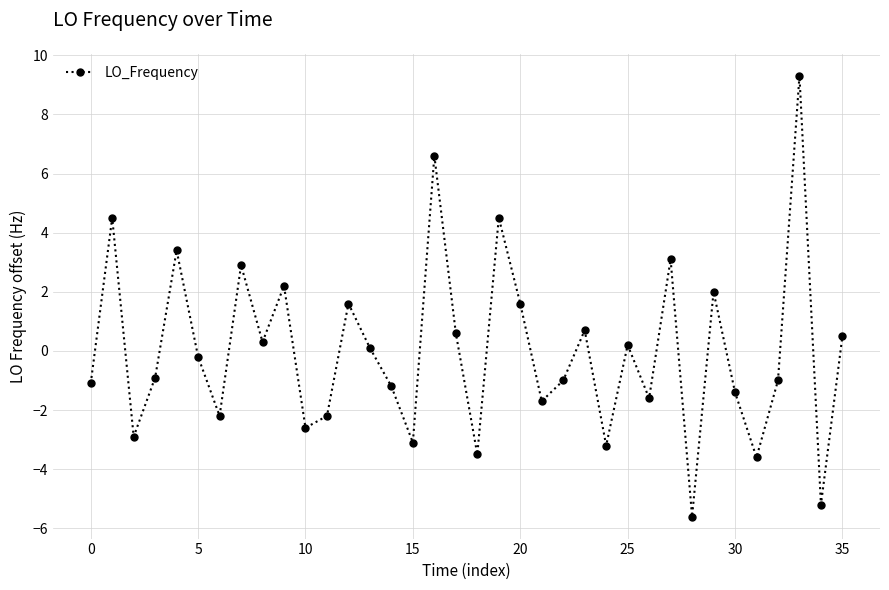

What is the value of the 11th point from the left?

-2.6